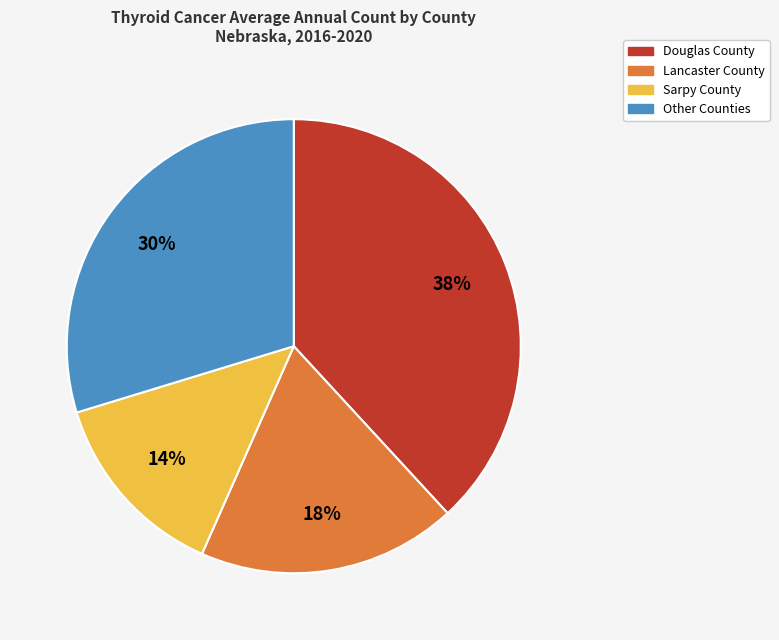

Is there any slice that represents more than half of the pie?

No